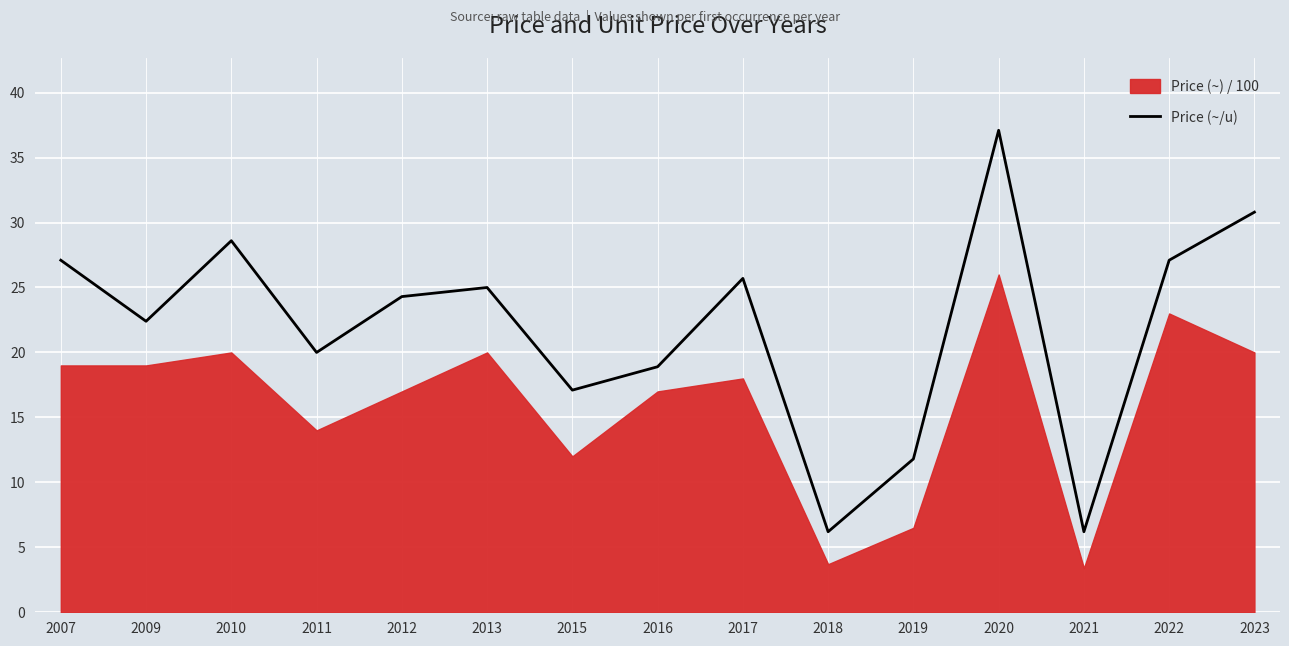

What is the average value?

21.9